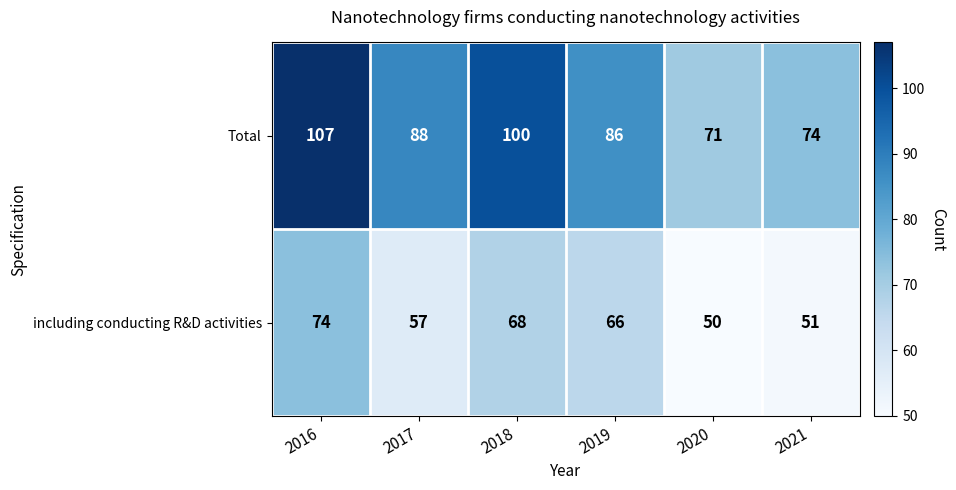

At which category is the sum across all series the highest?

2016